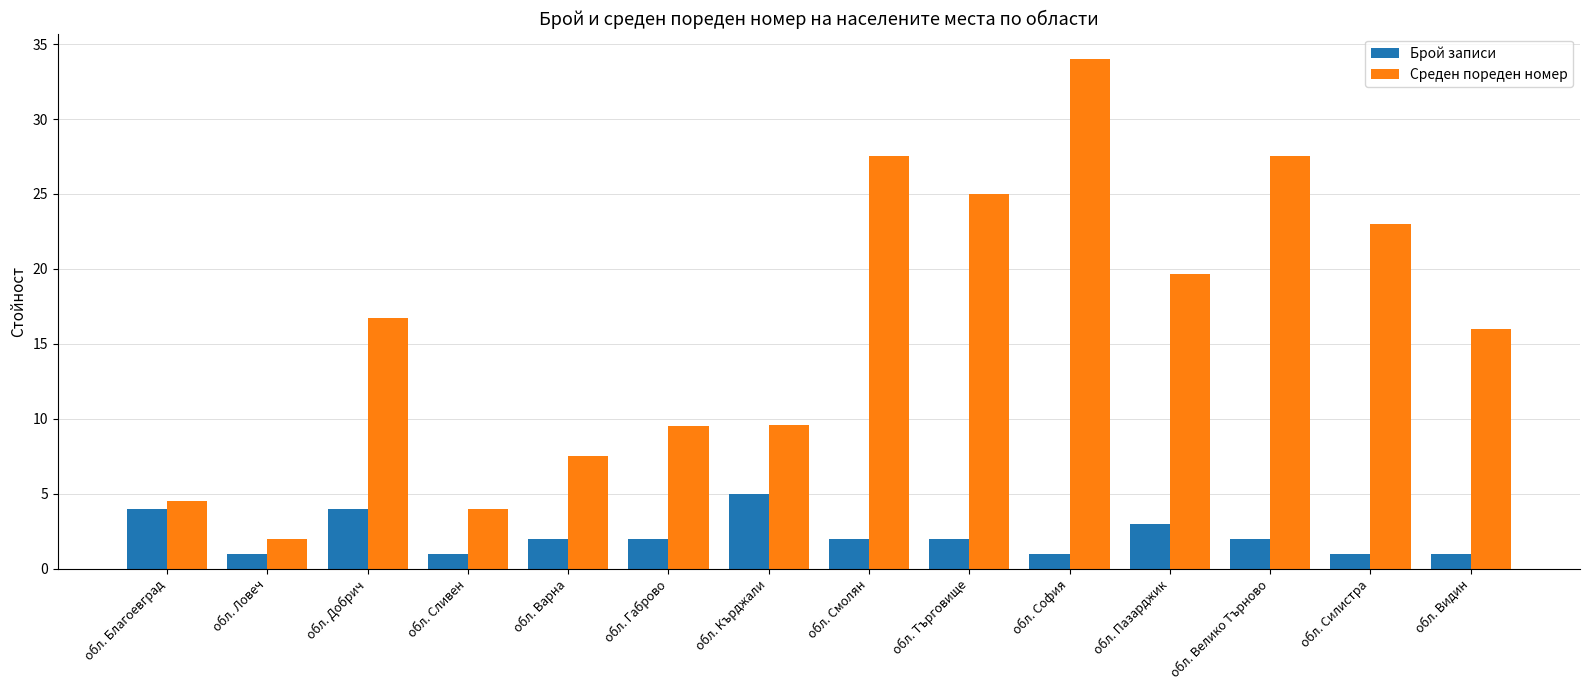

Which category has the highest value across all series?

обл. София